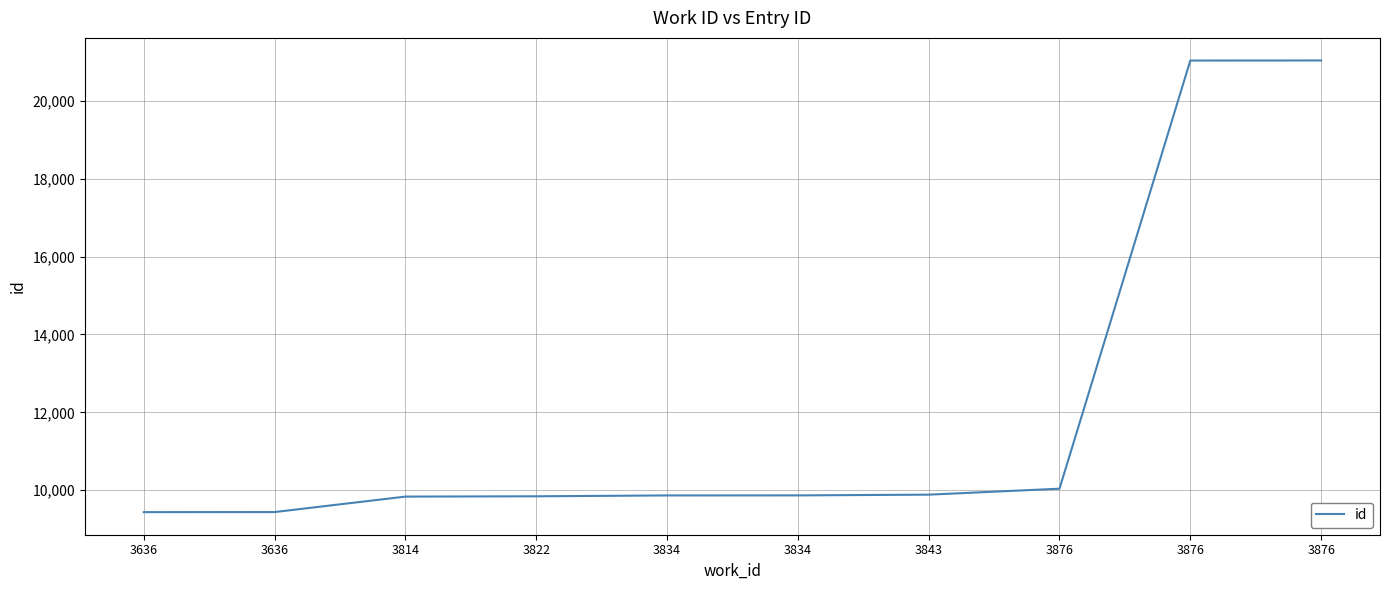

Is it true that the value at 3843 is 9885?

True